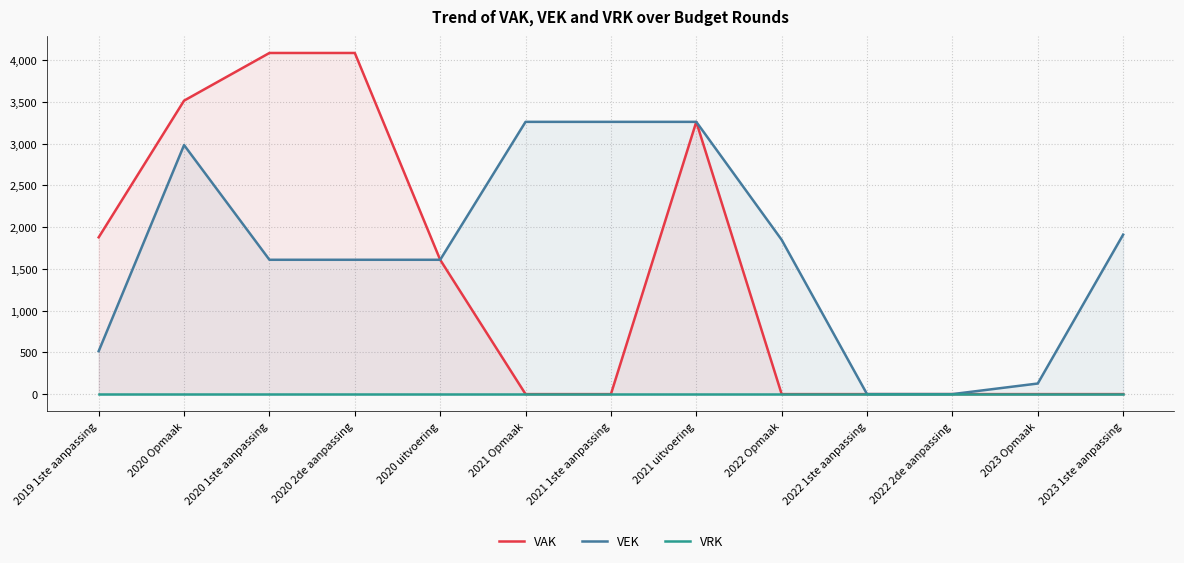

How many data points in VAK are above 0?

6